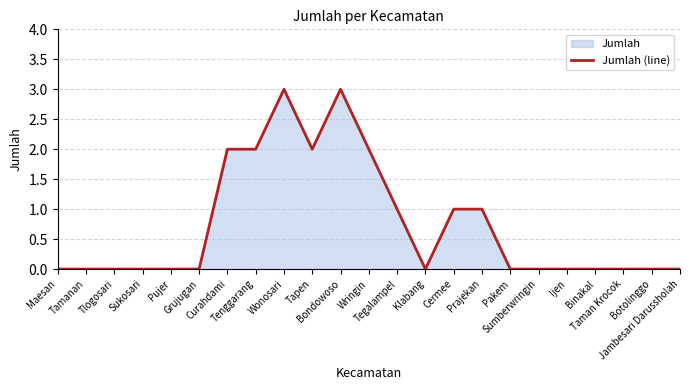

What is the difference between the maximum and minimum values?

3